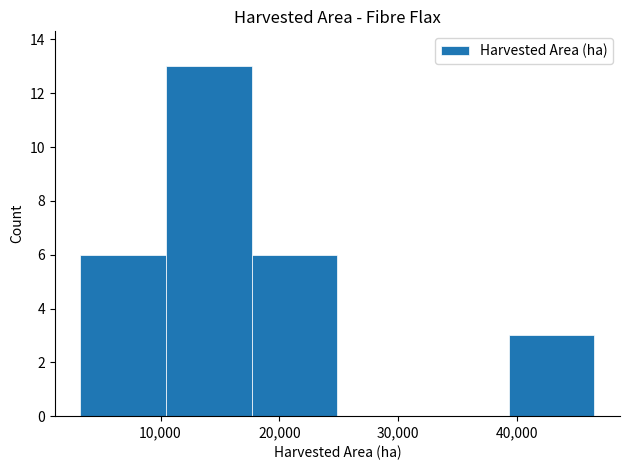

Reading left to right, list every bar in this chart as the range it spans on the x-axis followed by its height. Neither the bar edges nor the heights are printed on the chart, so give them approximately, as read against the axes.

3000 to 10000: 6
10000 to 18000: 13
18000 to 25000: 6
25000 to 32000: 0
32000 to 39000: 0
39000 to 47000: 3